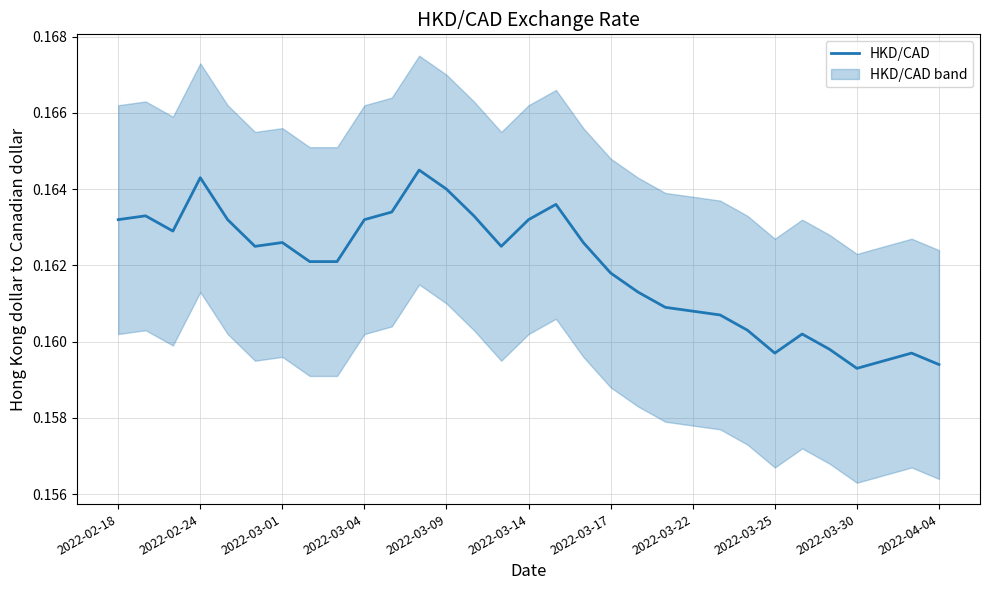

Reading left to right, what are all the values shown in this chart?

0.2	0.2	0.2	0.2	0.2	0.2	0.2	0.2	0.2	0.2	0.2	0.2	0.2	0.2	0.2	0.2	0.2	0.2	0.2	0.2	0.2	0.2	0.2	0.2	0.2	0.2	0.2	0.2	0.2	0.2	0.2